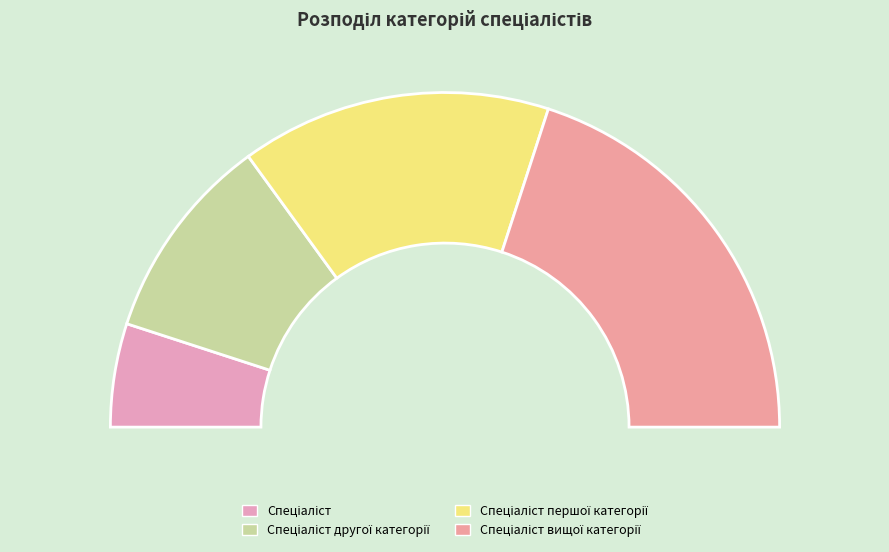

To the nearest percent, what portion does Спеціаліст першої категорії represent?

30%